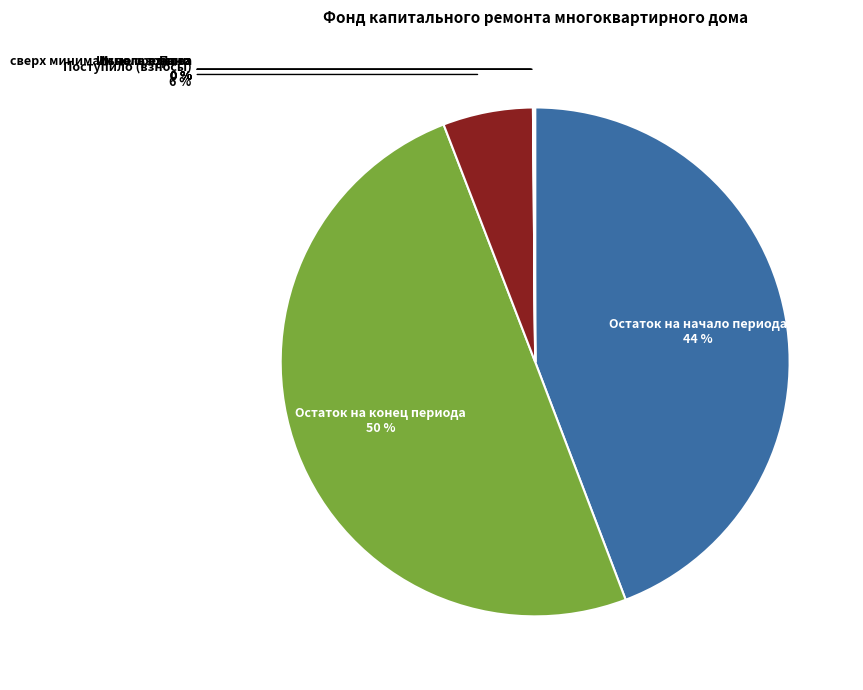

True or false: Поступило (взносы) accounts for 13% of the total.

False